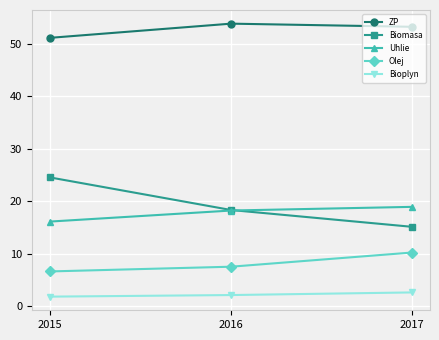

What is the value of the ZP point at the 3rd from the left?

53.2